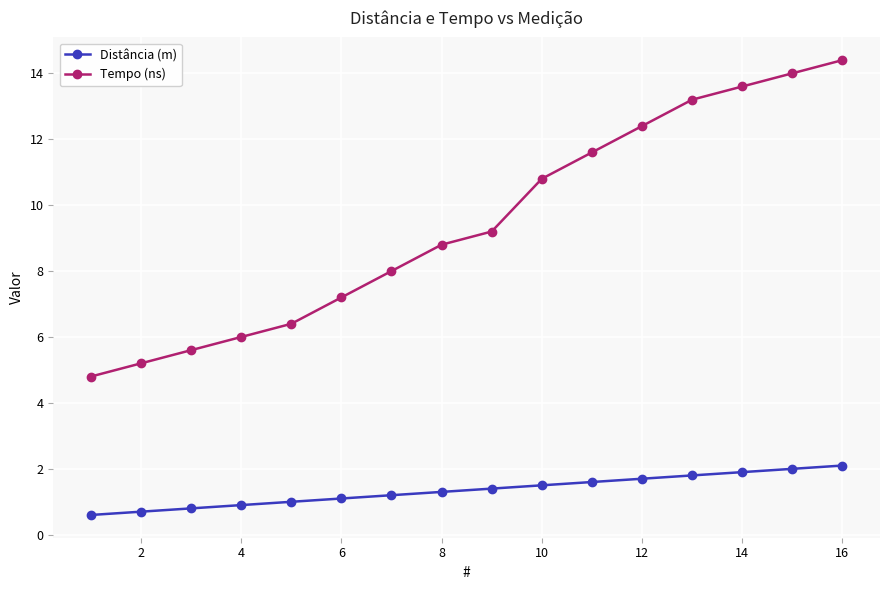

What is the highest value of the Tempo (ns) series?

14.4